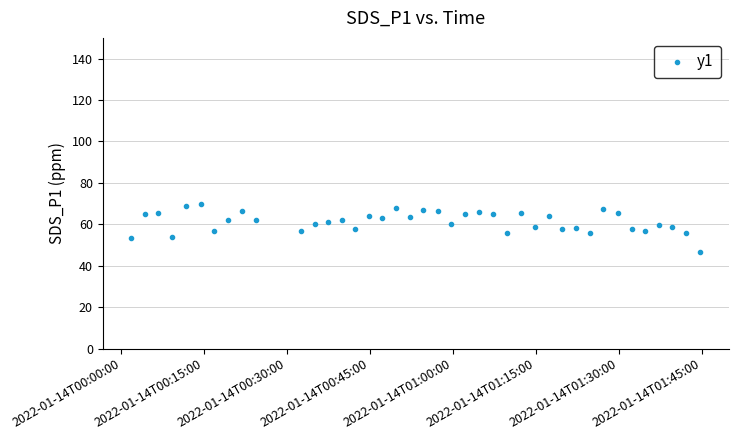

What is the range of Y values (max minus min)?

23.2